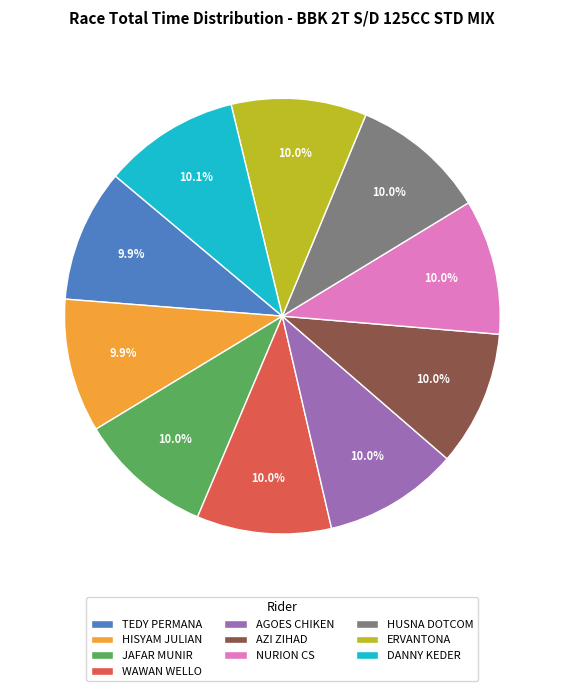

Approximately how many times larger is the value at WAWAN WELLO compared to HUSNA DOTCOM?

1.0